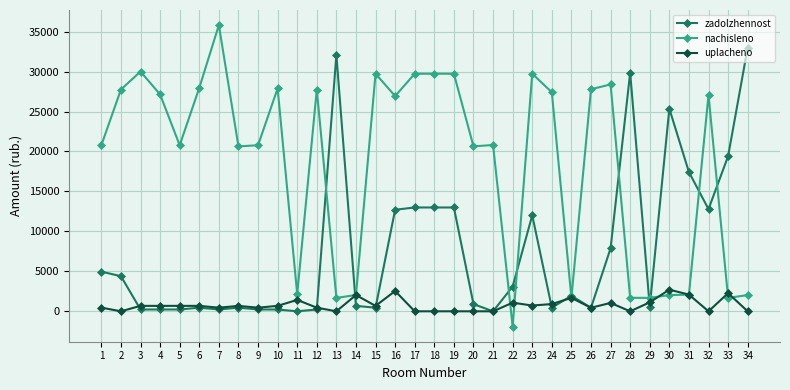

At which category does nachisleno reach its first local valley?

5